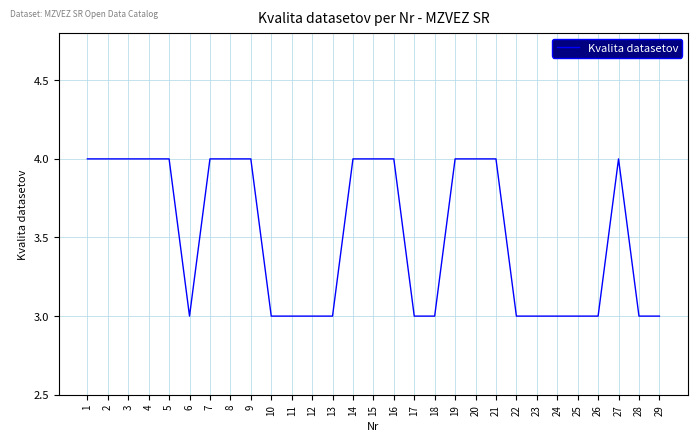

What is the approximate value at 21?

4